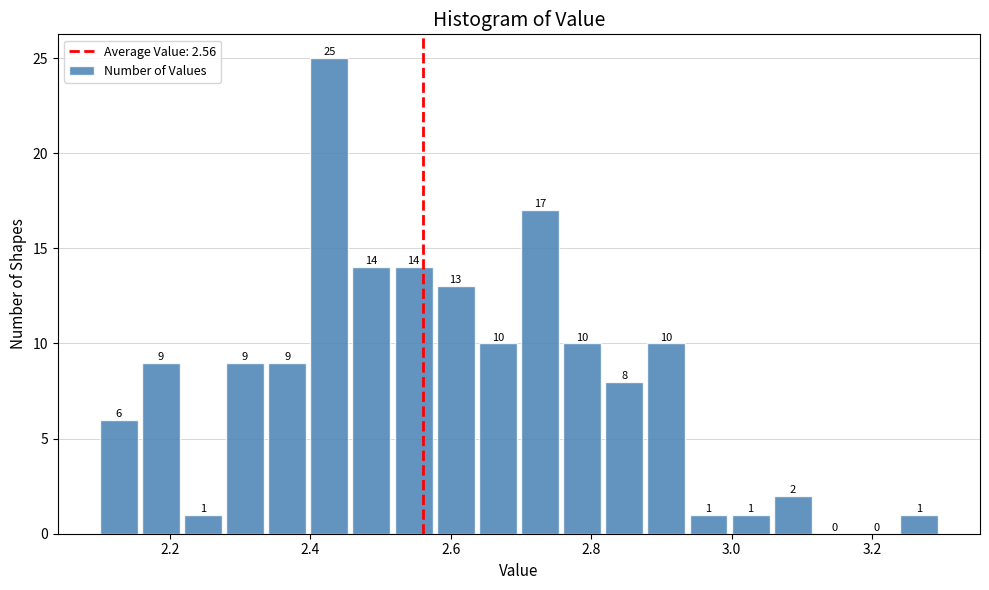

Around what value on the x-axis is the tallest bar? Give the approximate position of its centre, as read against the axis.

2.42